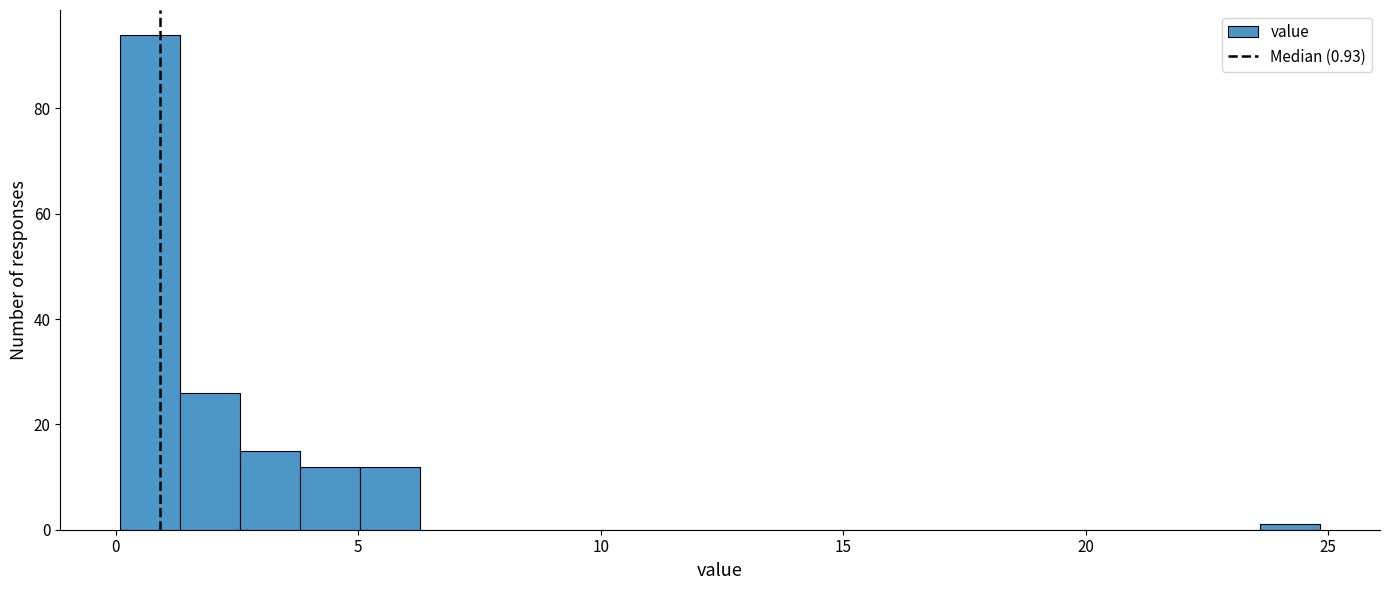

Read against the x-axis, roughly where is the centre of the tallest bar?

0.5